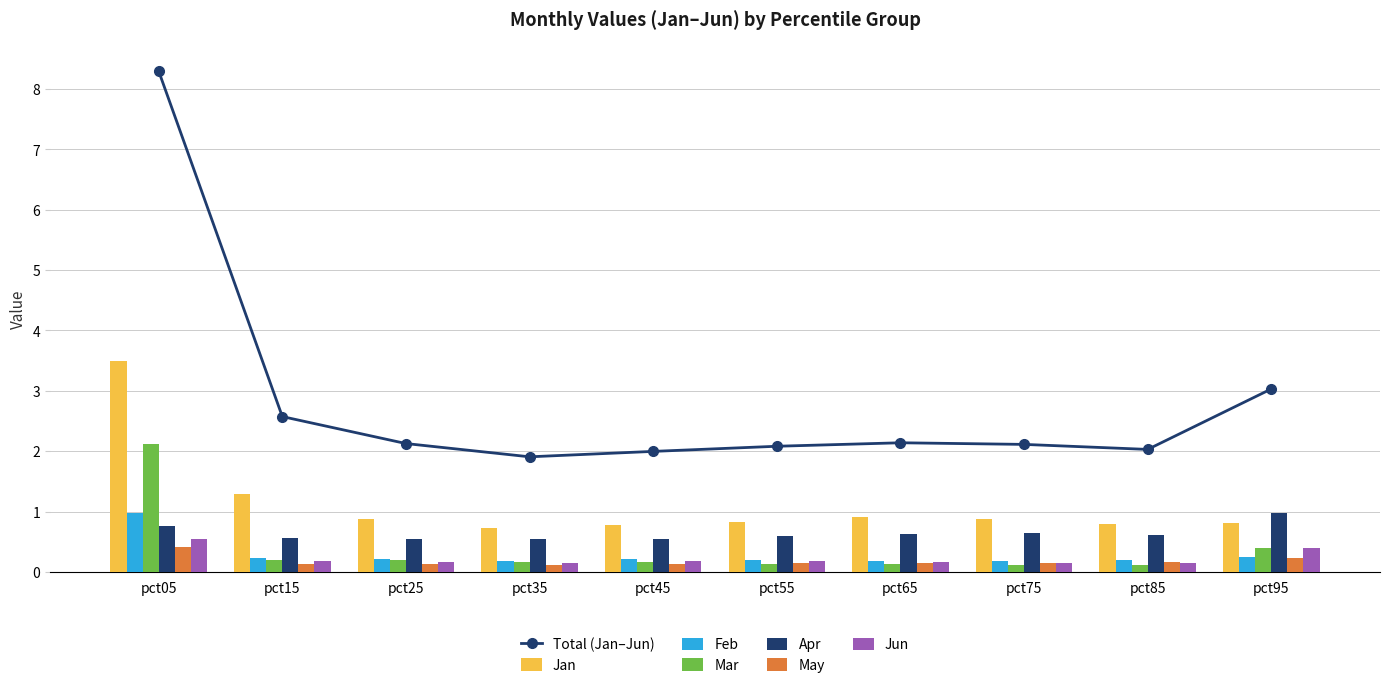

Between pct45 and pct25, which is larger?

pct25